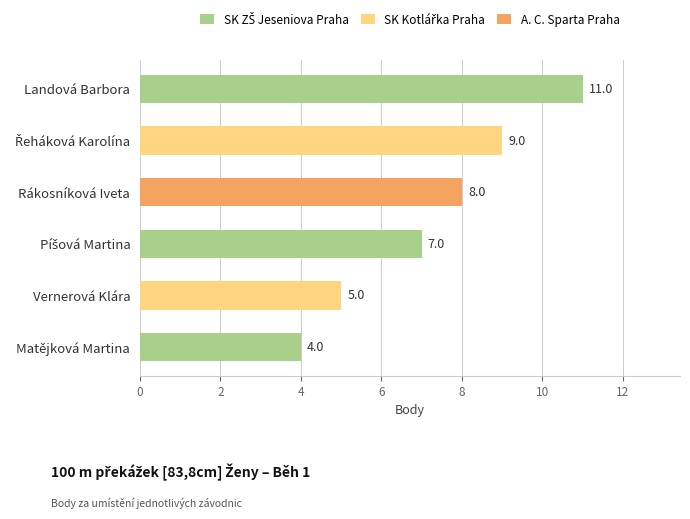

Which category has the lowest value across all series?

Matějková Martina